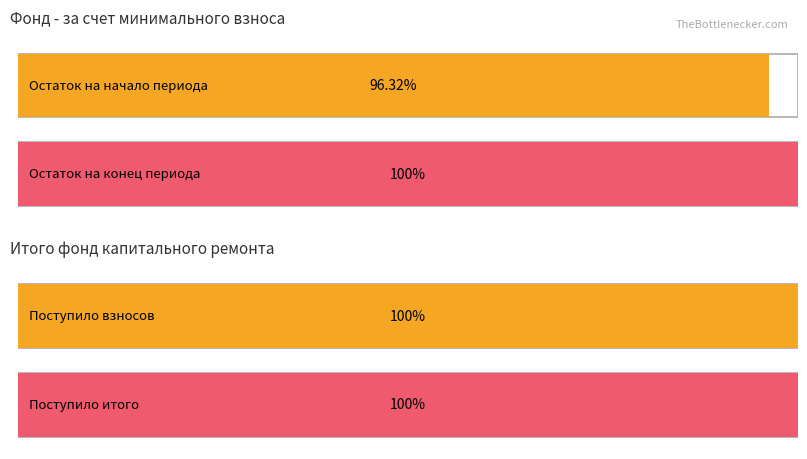

List the series in order of their peak value, highest first.

за счет минимального взноса, Итого фонд капитального ремонта